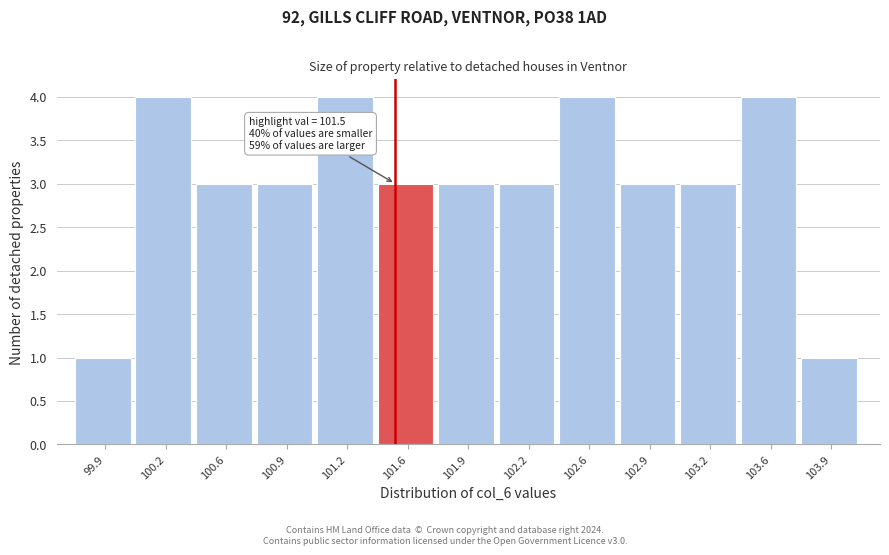

Reading left to right, what are all the values shown in this chart?

1	4	3	3	4	3	3	3	4	3	3	4	1